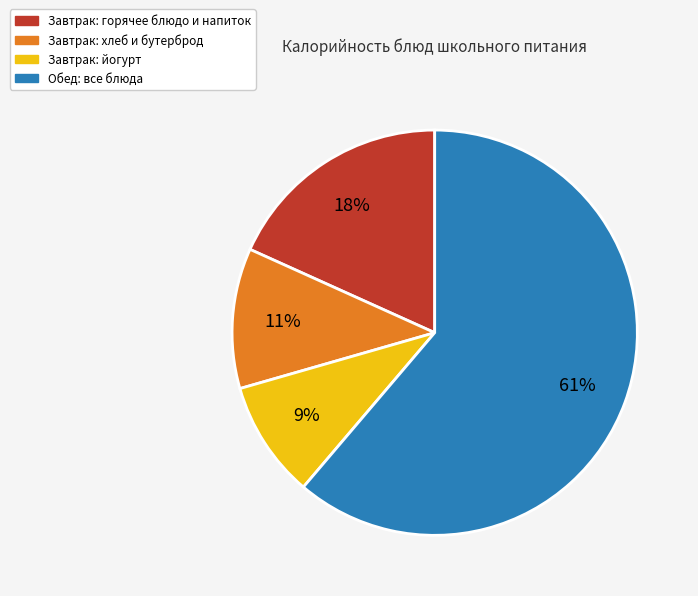

Is there a majority slice in this chart?

Yes